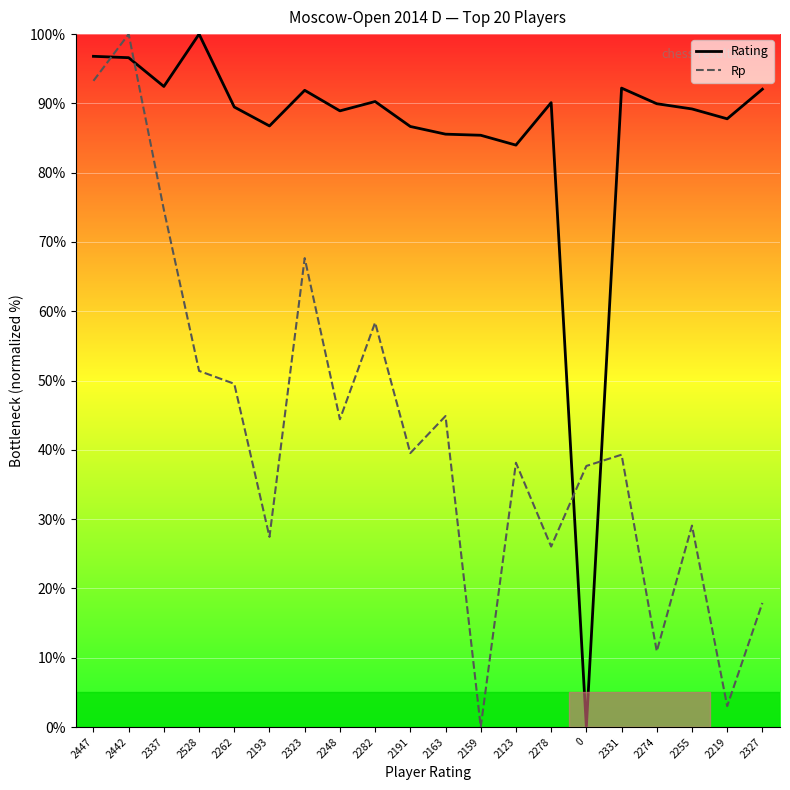

What is the difference between the second highest and second lowest values in the Rp series?

90.2